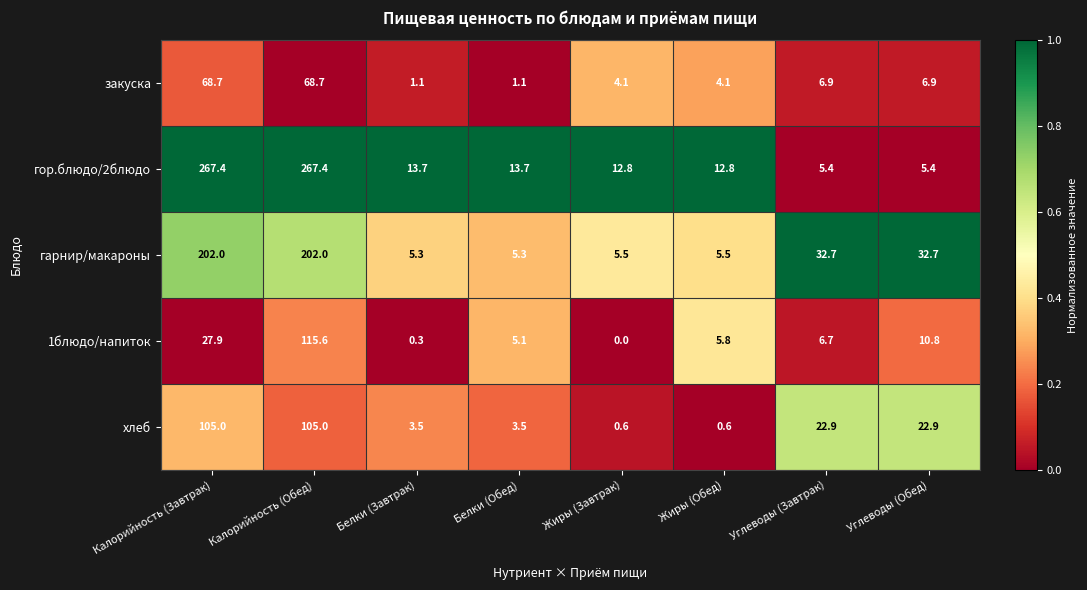

At which category does the chart reach its minimum across all series?

Жиры (Завтрак)